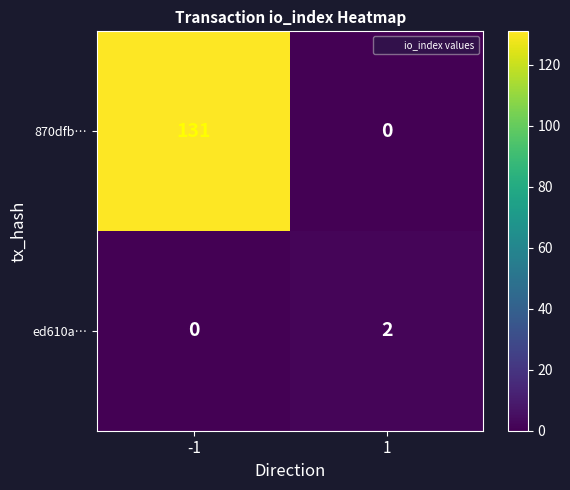

Reading left to right, what are all the values shown in this chart?

870dfb…: 131	0
ed610a…: 0	2